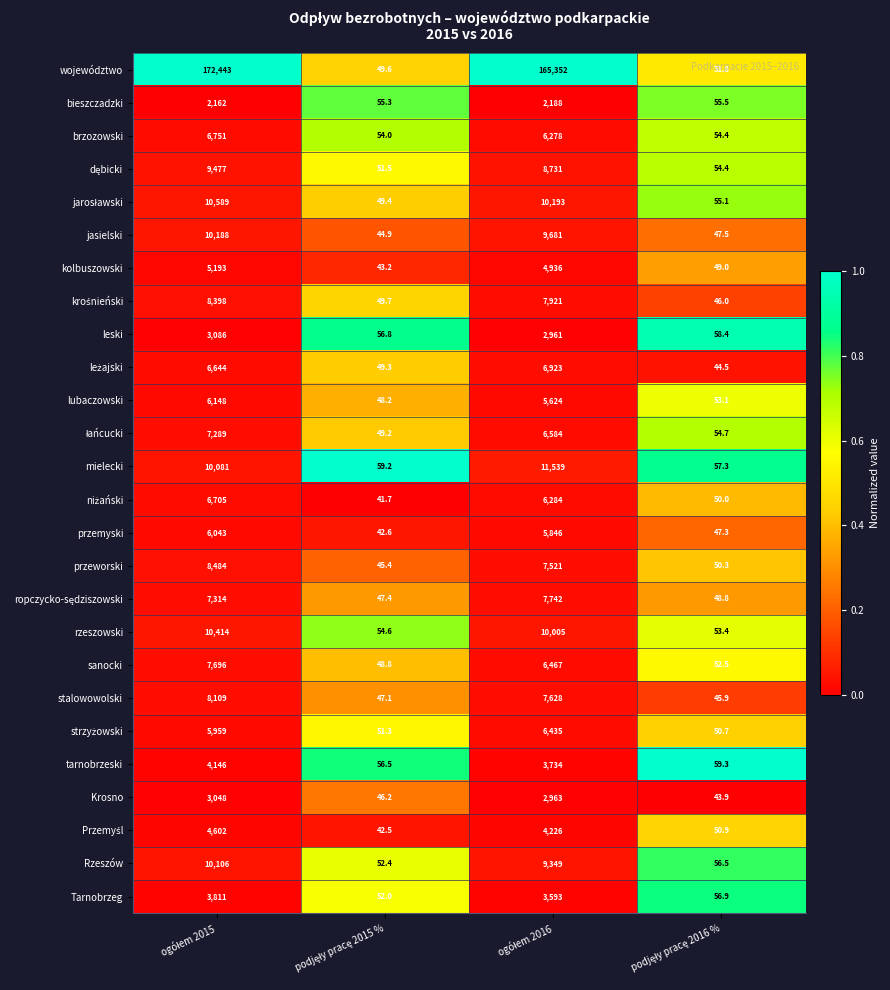

What is the greatest value displayed?

172443.0